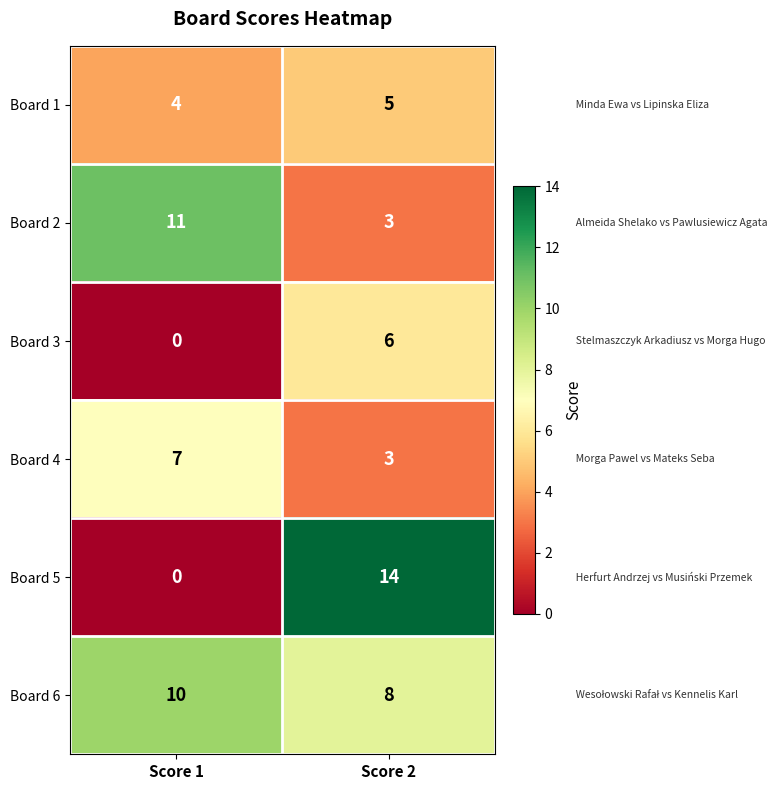

Between Score 1 and Score 2, which series saw the biggest shift?

Board 5